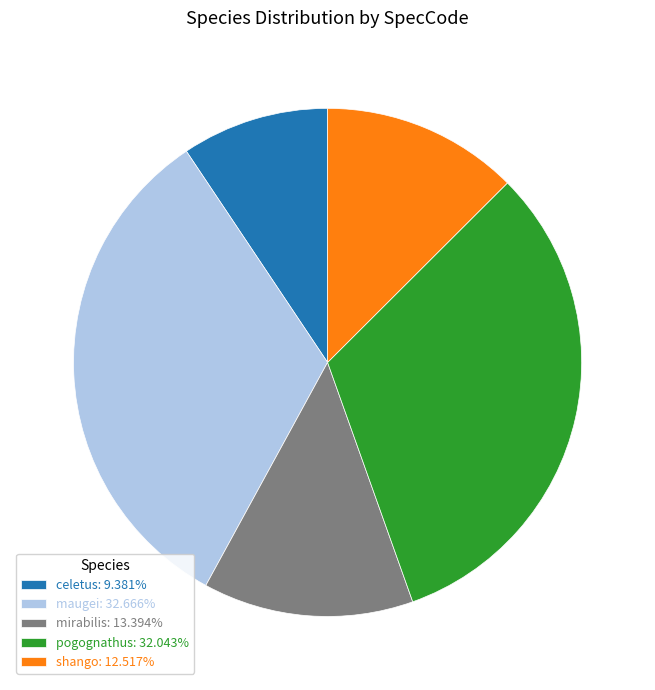

Does shango: 12.517% represent more than half of the total?

No